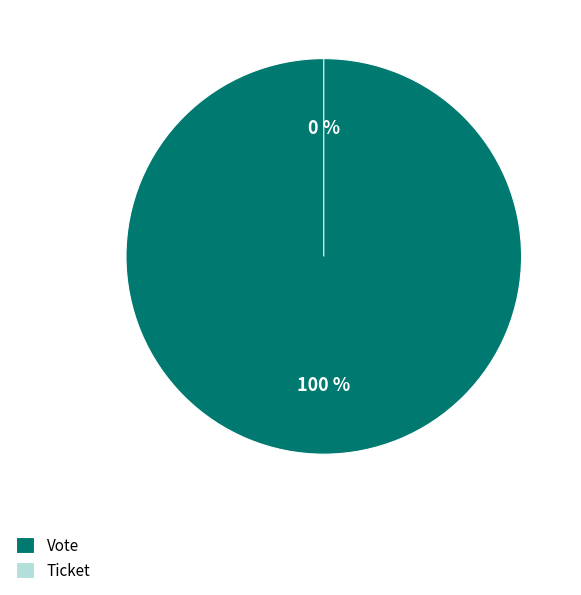

Combined, what portion of the pie is Vote and Ticket?

100.0%